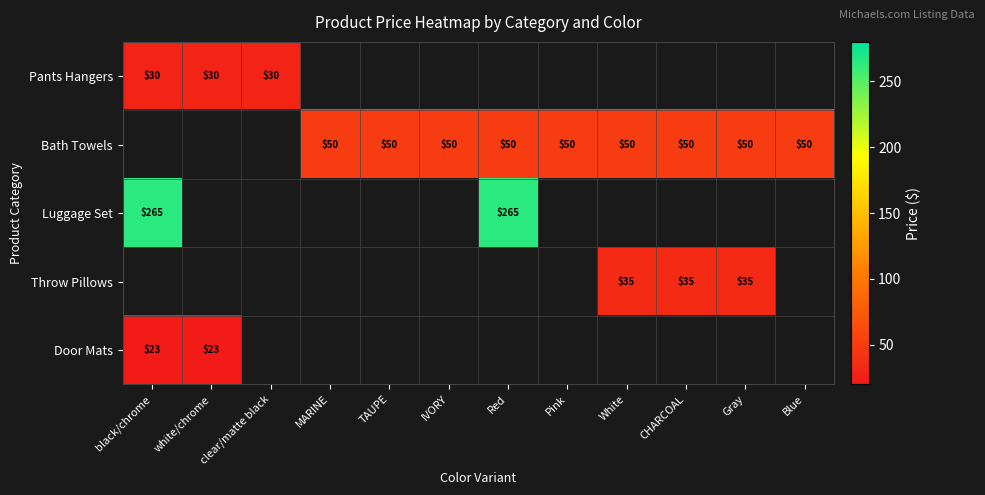

True or false: Bath Towels has a value of 76 at CHARCOAL.

False